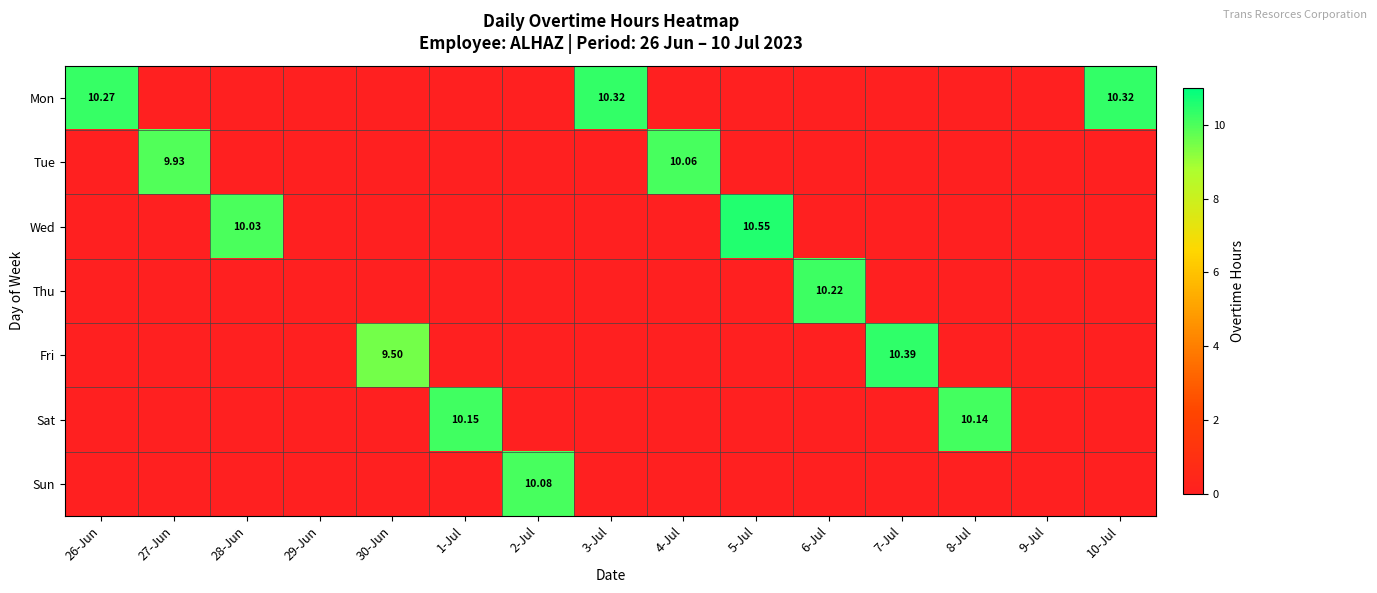

How many positive values does the Sun series have?

1